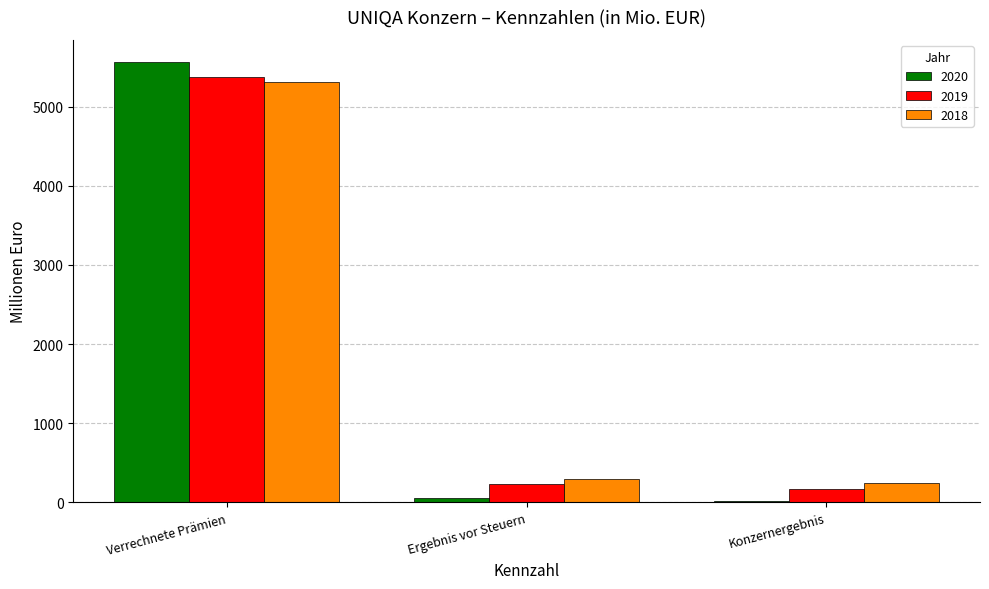

Between Verrechnete Prämien and Konzernergebnis, which series saw the biggest shift?

2020